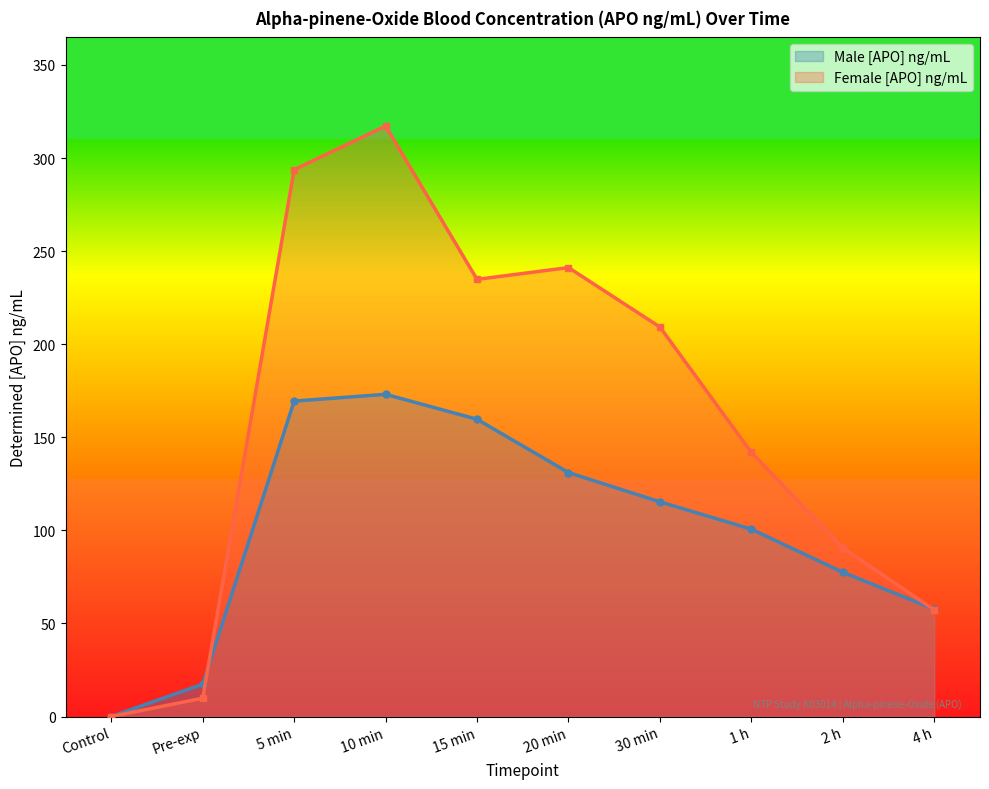

How many values in the Male [APO] ng/mL series exceed 115?

5